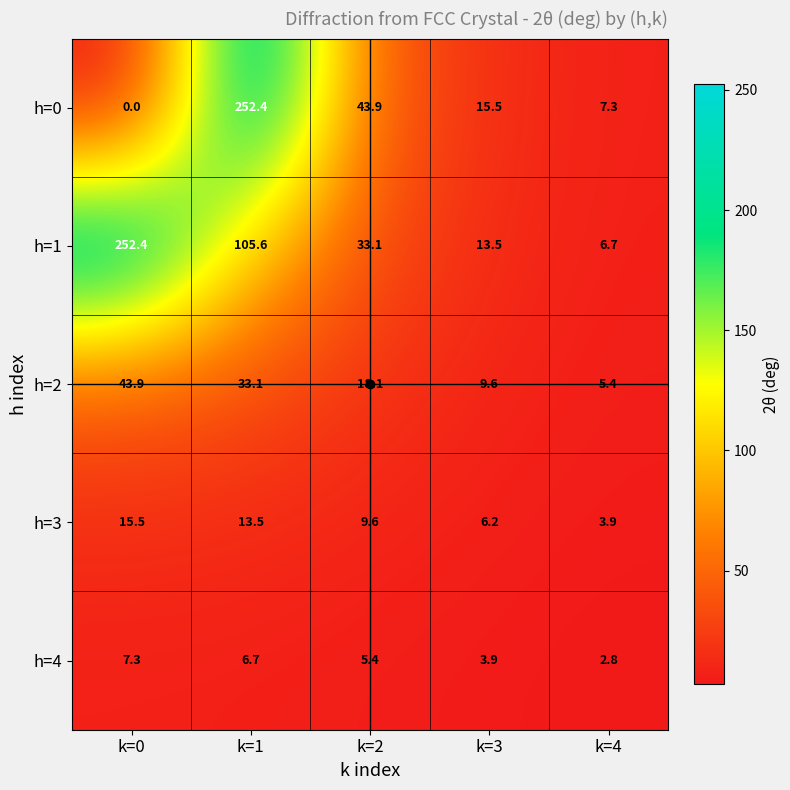

At which category is the sum across all series the highest?

k=1